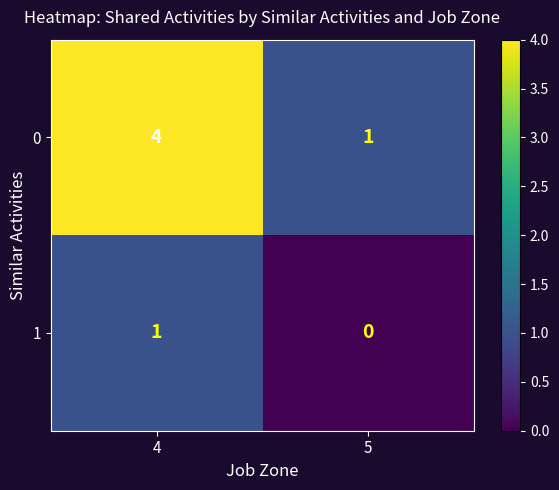

Reading left to right, extract all data points from this chart.

0: 4	1
1: 1	0